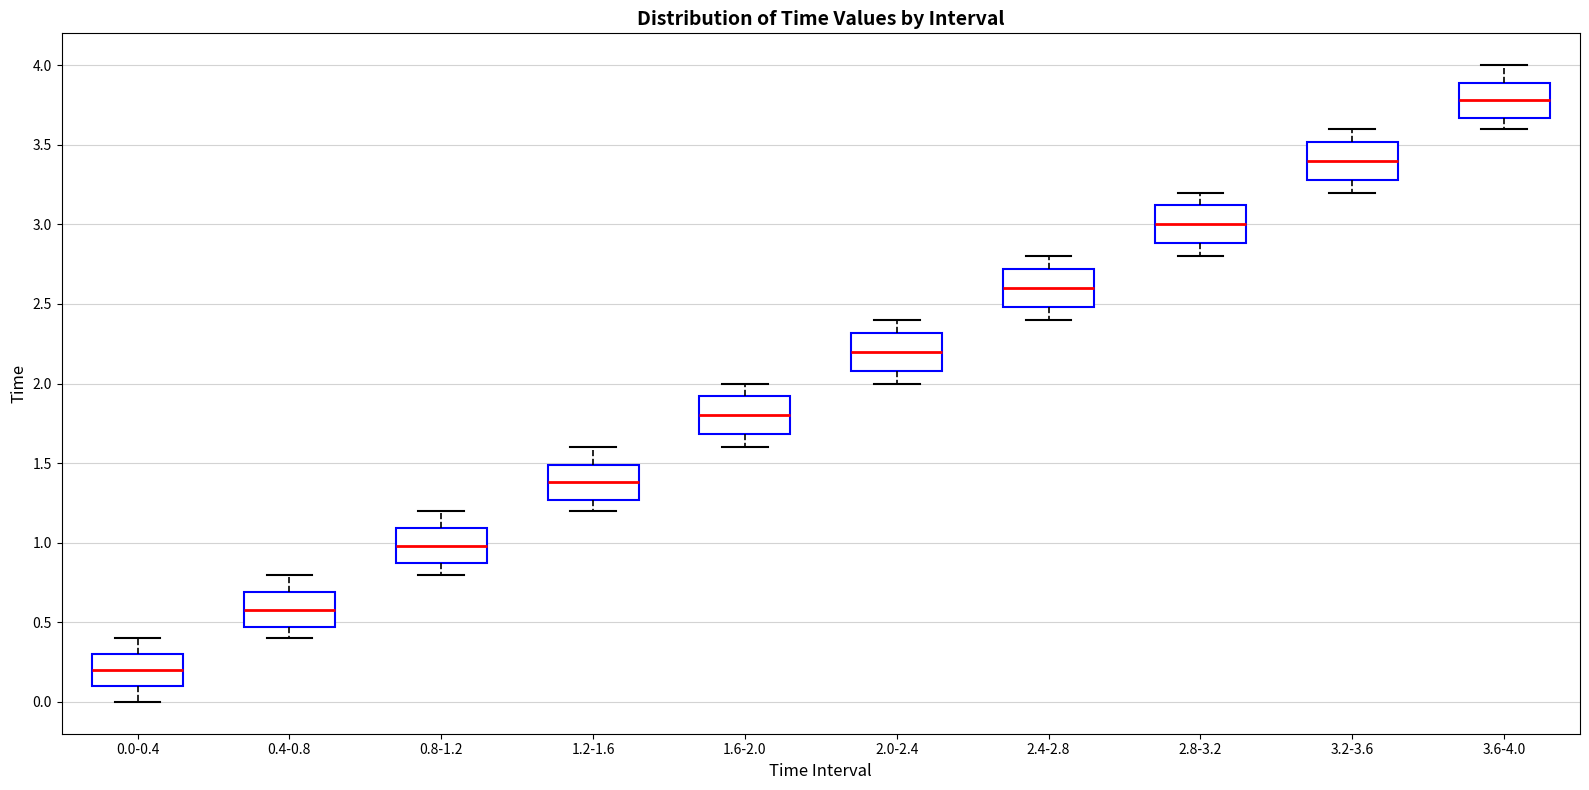

Reading left to right, read every box against the y-axis: the position of its median line, the range the box covers, and the ends of its whiskers. The values are not printed on the chart, so give them approximately, as read against the axis.

0.0-0.4: median 0.20, box 0.10 to 0.30, whiskers 0.00 to 0.40
0.4-0.8: median 0.60, box 0.45 to 0.70, whiskers 0.40 to 0.80
0.8-1.2: median 1.00, box 0.85 to 1.10, whiskers 0.80 to 1.20
1.2-1.6: median 1.40, box 1.25 to 1.50, whiskers 1.20 to 1.60
1.6-2.0: median 1.80, box 1.70 to 1.90, whiskers 1.60 to 2.00
2.0-2.4: median 2.20, box 2.10 to 2.30, whiskers 2.00 to 2.40
2.4-2.8: median 2.60, box 2.50 to 2.70, whiskers 2.40 to 2.80
2.8-3.2: median 3.00, box 2.90 to 3.10, whiskers 2.80 to 3.20
3.2-3.6: median 3.40, box 3.30 to 3.50, whiskers 3.20 to 3.60
3.6-4.0: median 3.80, box 3.65 to 3.90, whiskers 3.60 to 4.00